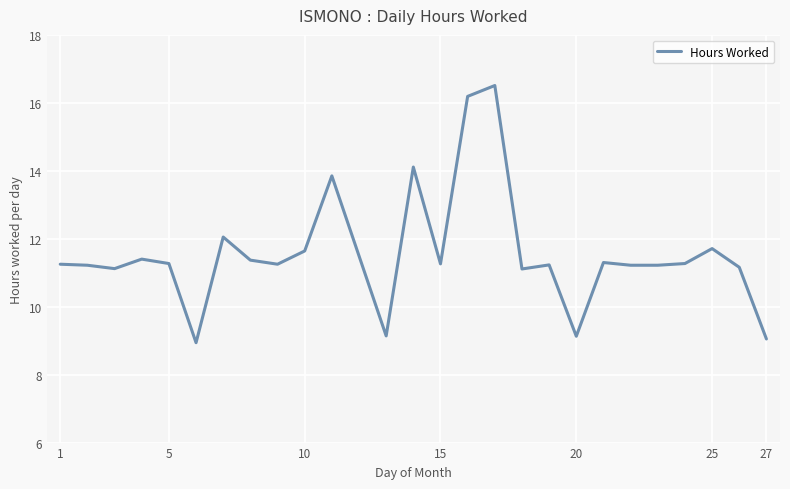

What is the minimum value shown in the chart?

8.9